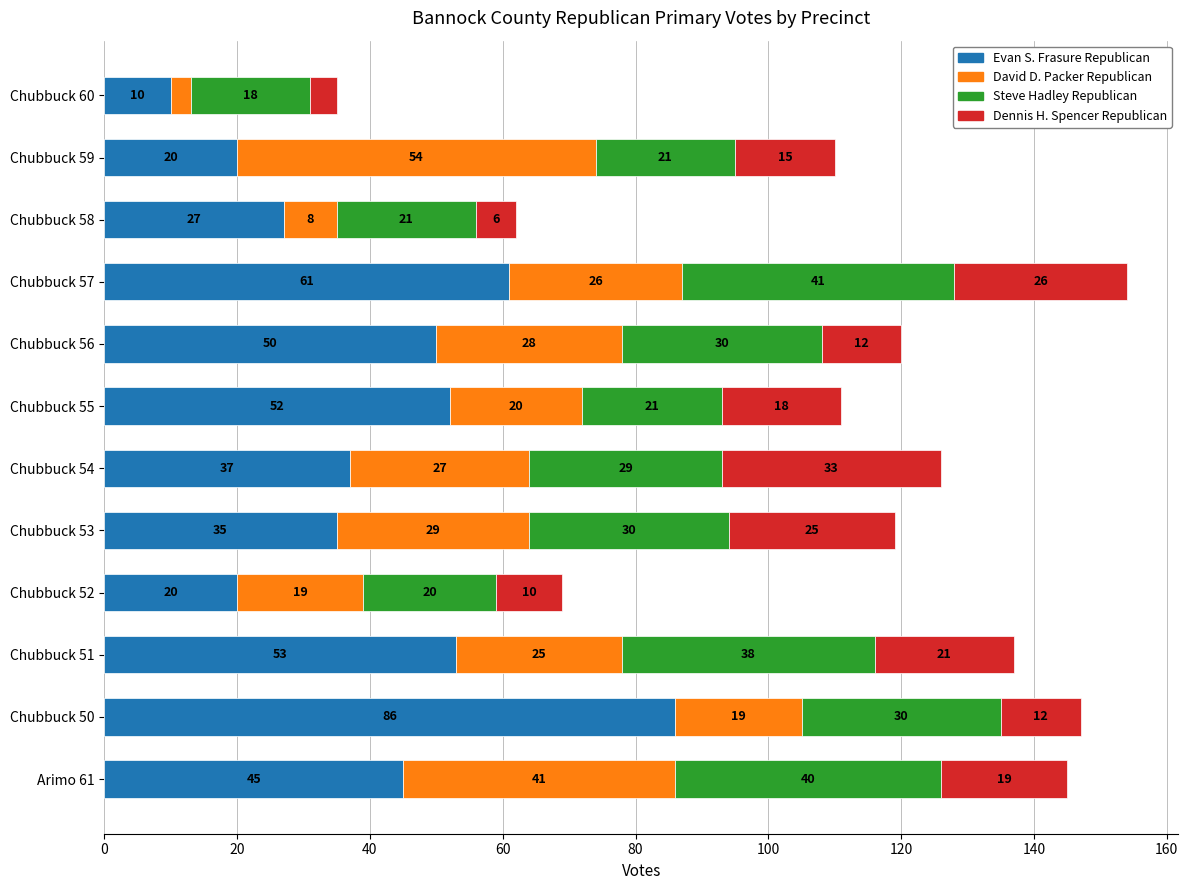

At which category is the sum across all series the highest?

Chubbuck 57